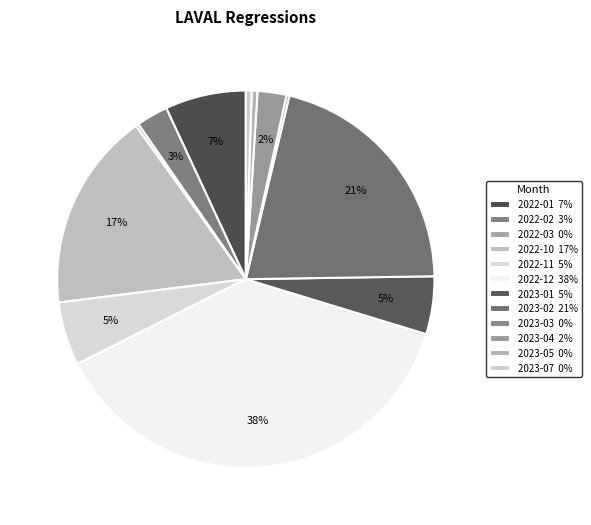

The 2022-12 slice represents 38% of the pie. True or false?

True